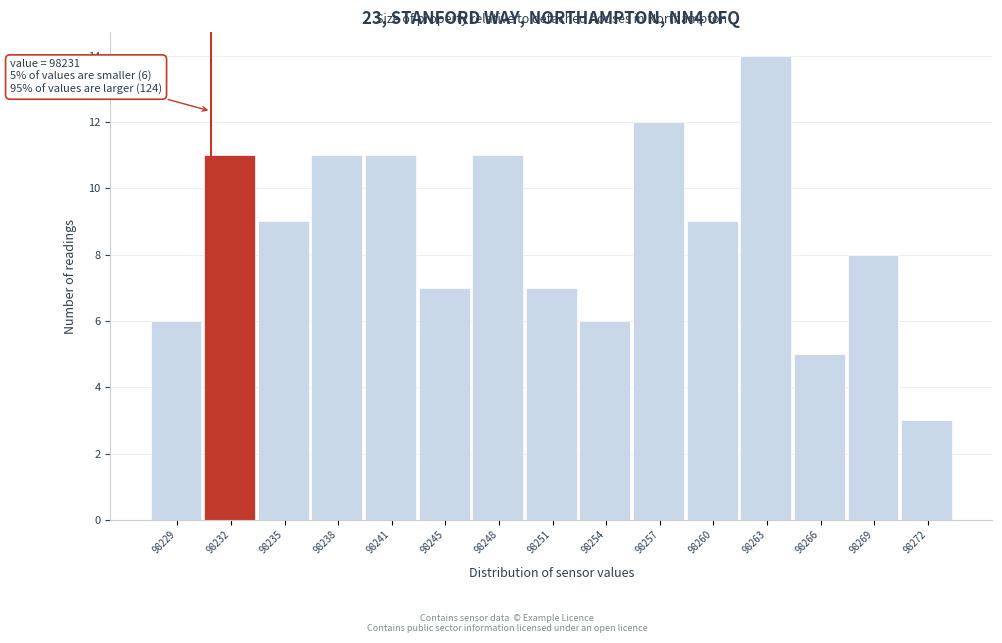

Which range on the x-axis has the tallest bar?

98261.6 to 98264.7